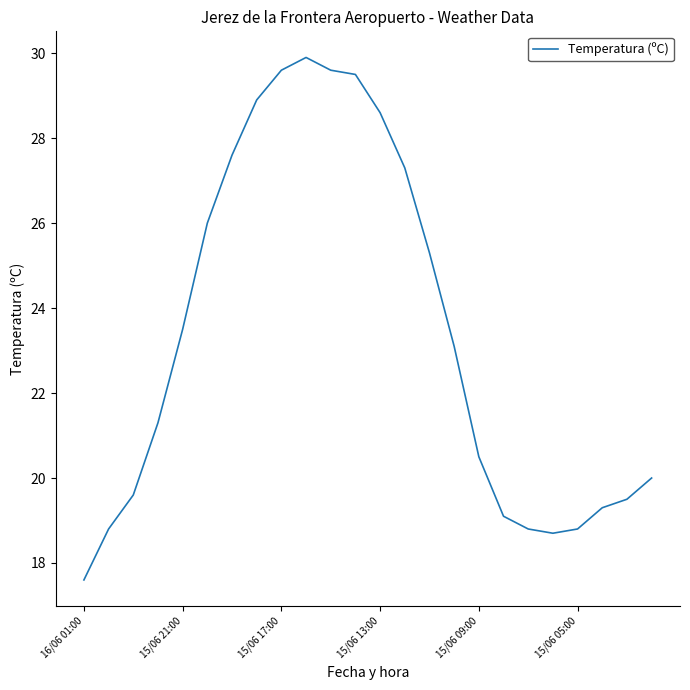

What is the greatest value displayed?

29.9